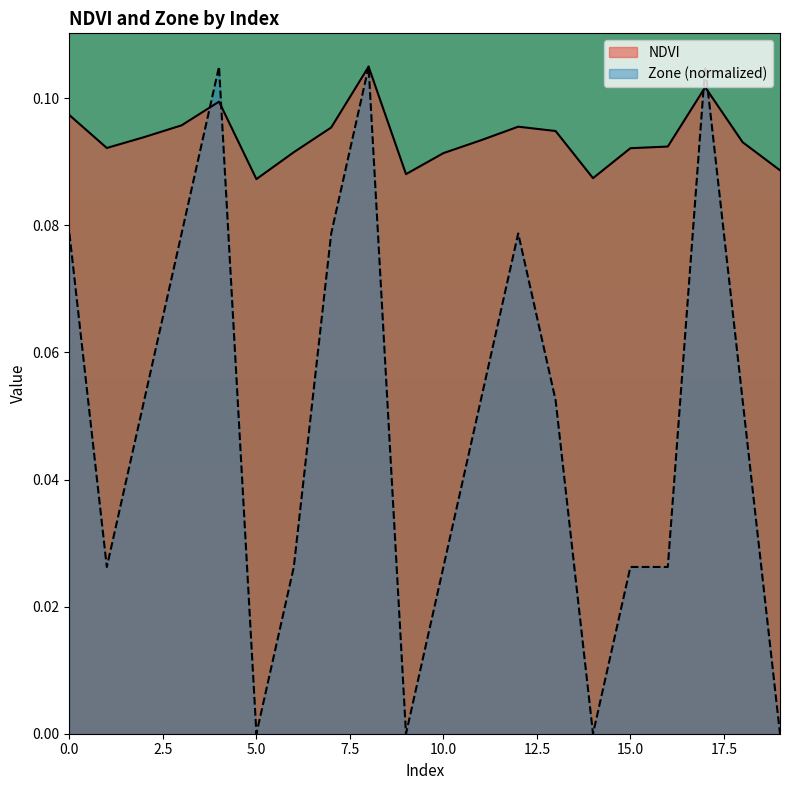

Which series has the largest total across all categories?

NDVI